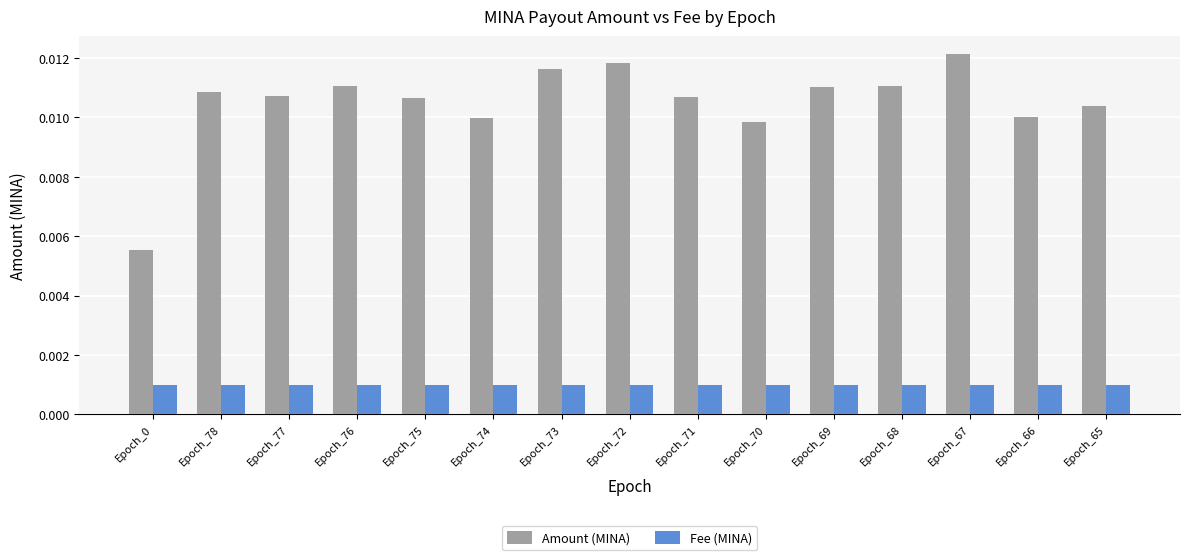

Count the Amount (MINA) values in the range 0 to 1.

15